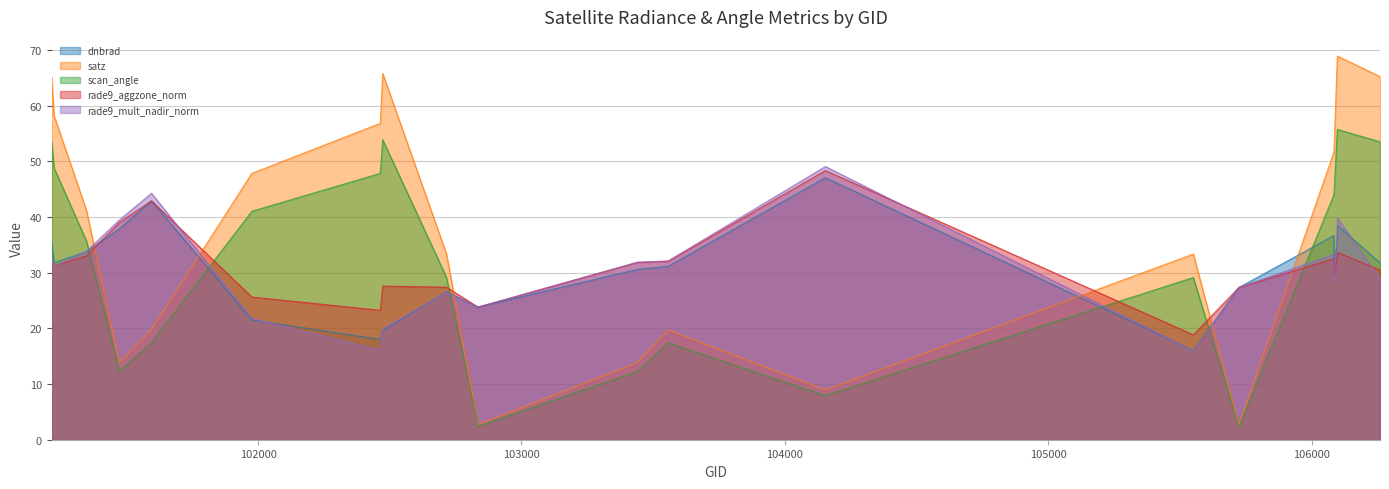

Which series has the widest spread of values?

satz